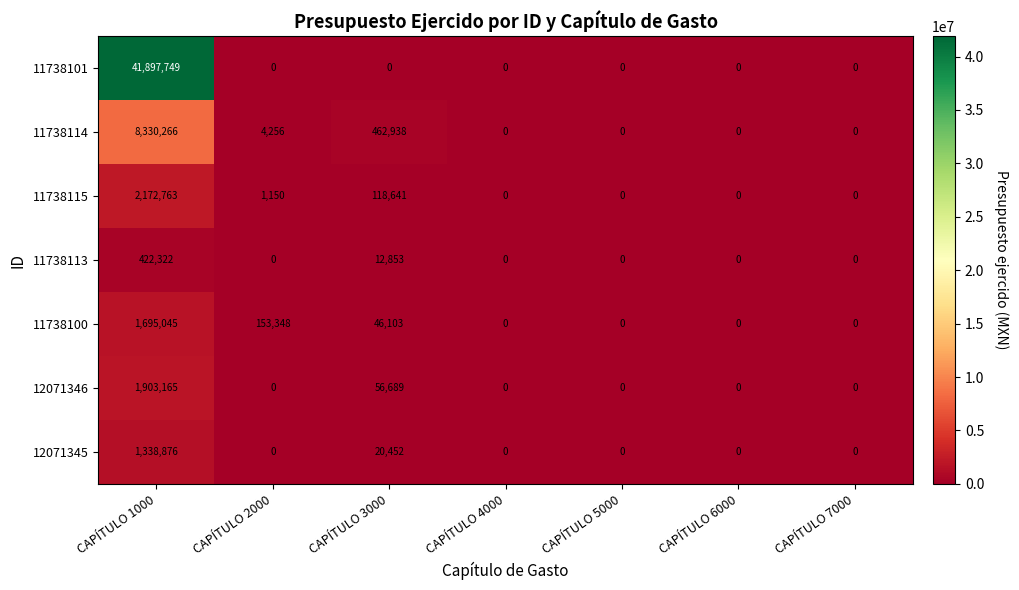

At which category does the chart reach its peak across all series?

CAPÍTULO 1000